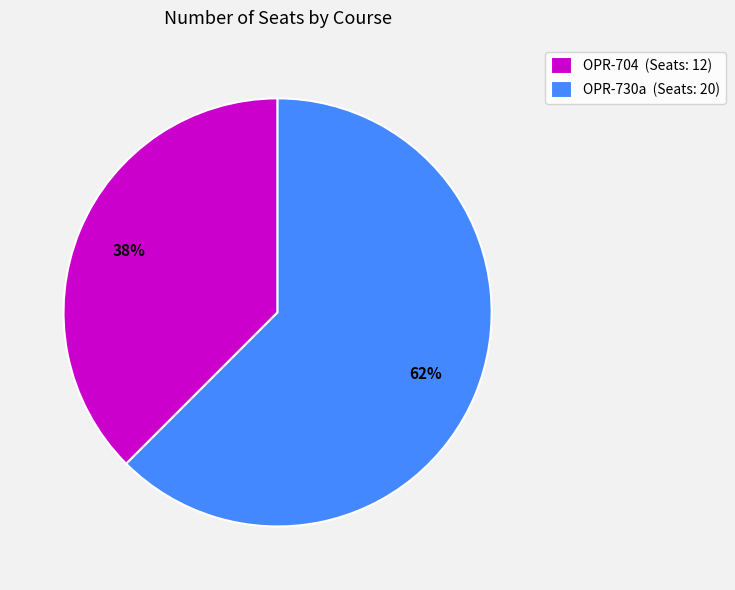

Is the sum of OPR-704 (Seats: 12) and OPR-730a (Seats: 20) greater than half?

Yes